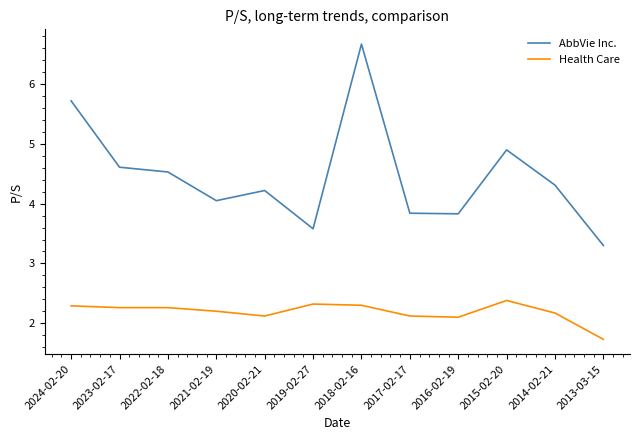

At which label is AbbVie Inc. closest to 4?

2021-02-19